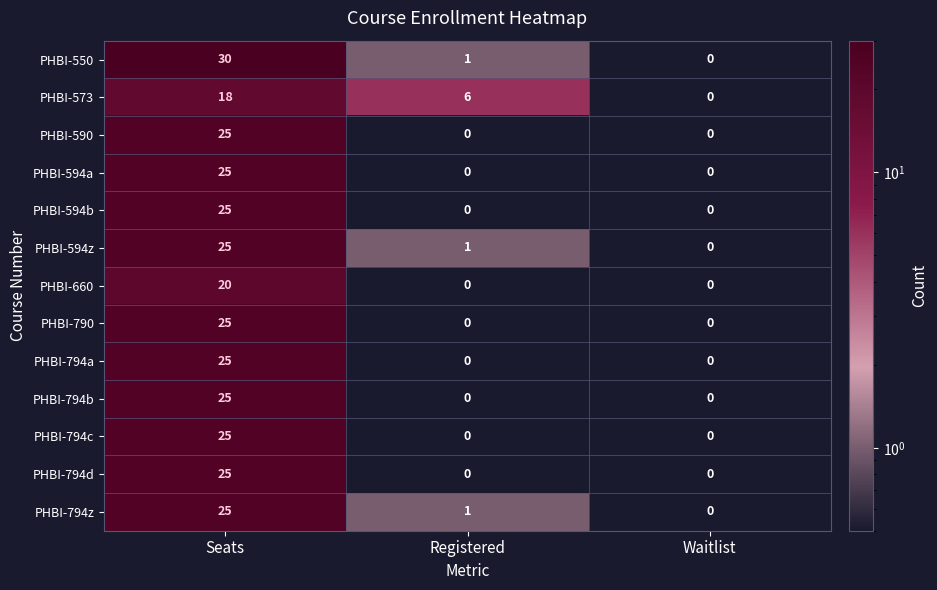

What is the spread (max minus min) of values at Registered?

6